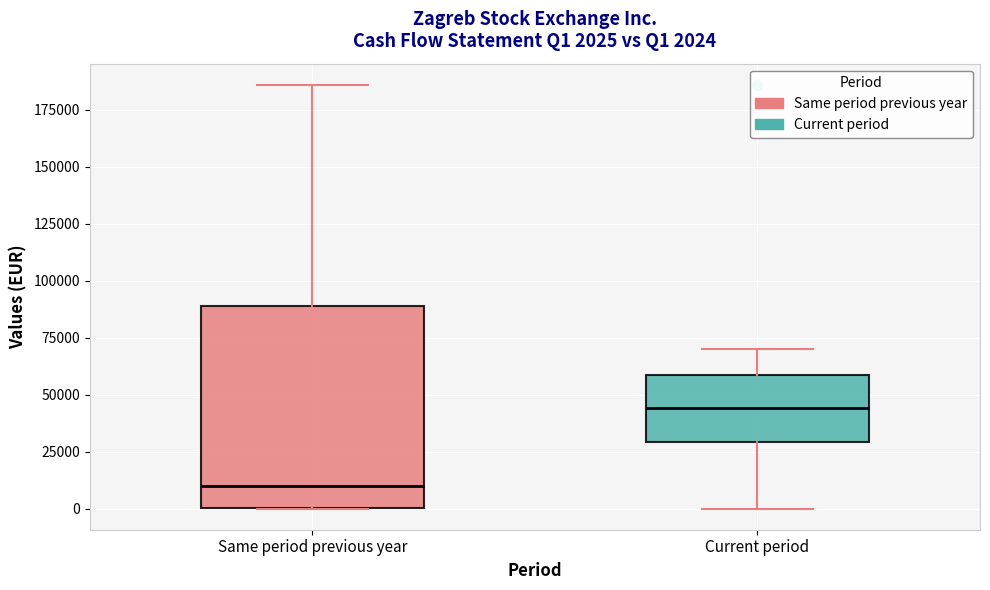

Which box is the tallest, from its lower edge to its upper edge?

Same period previous year